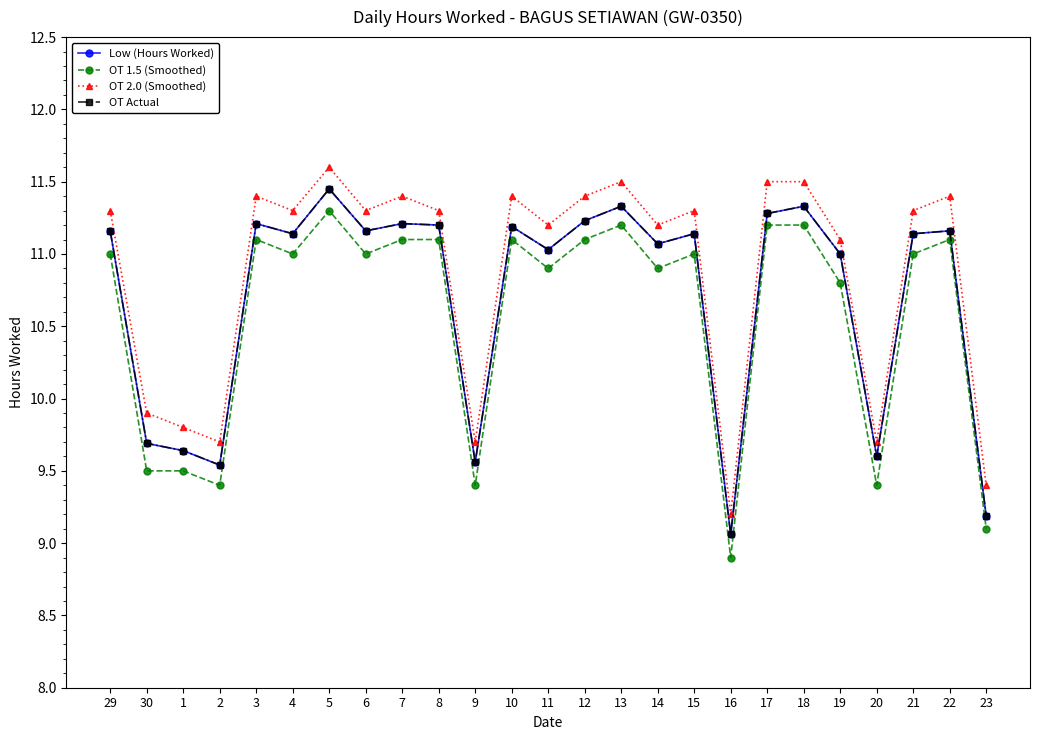

Is this an area chart (filled region under the line)?

No